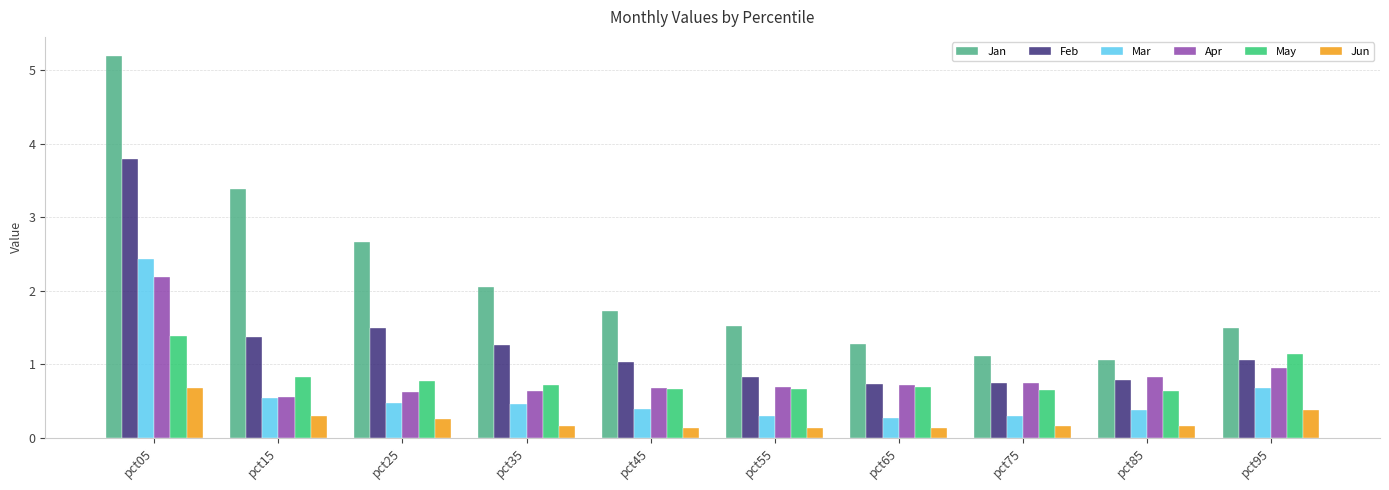

What is the difference between the highest and lowest values at pct55?

1.4